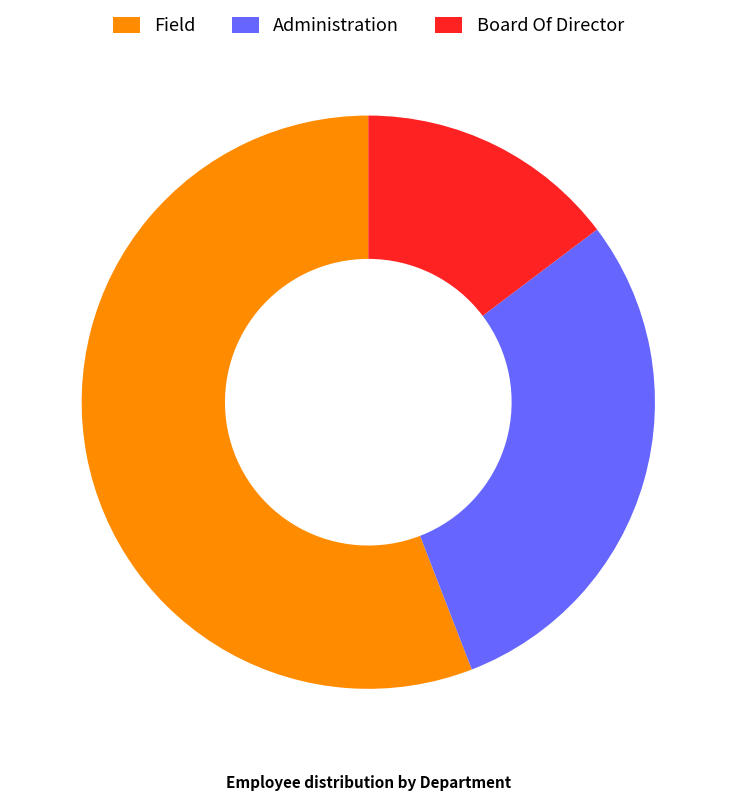

How many segments does this pie chart have?

3